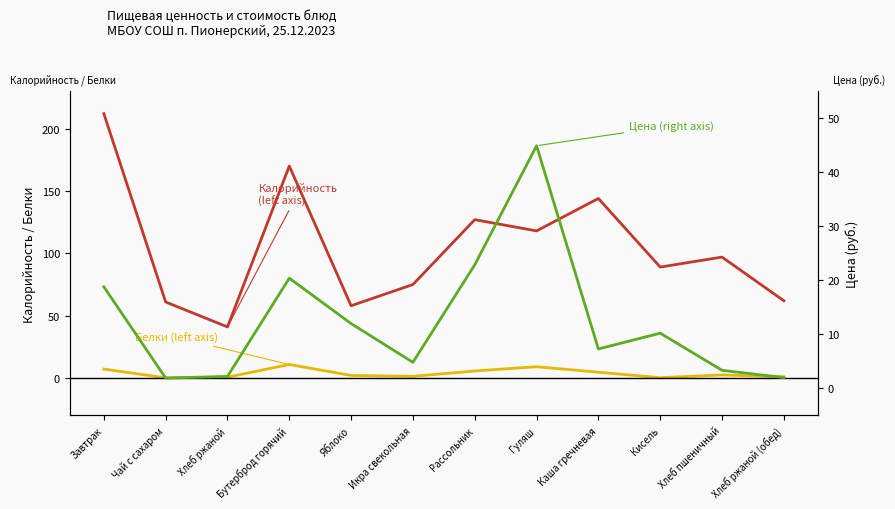

The Калорийность (left axis) series shows 73.8 at Завтрак. True or false?

False